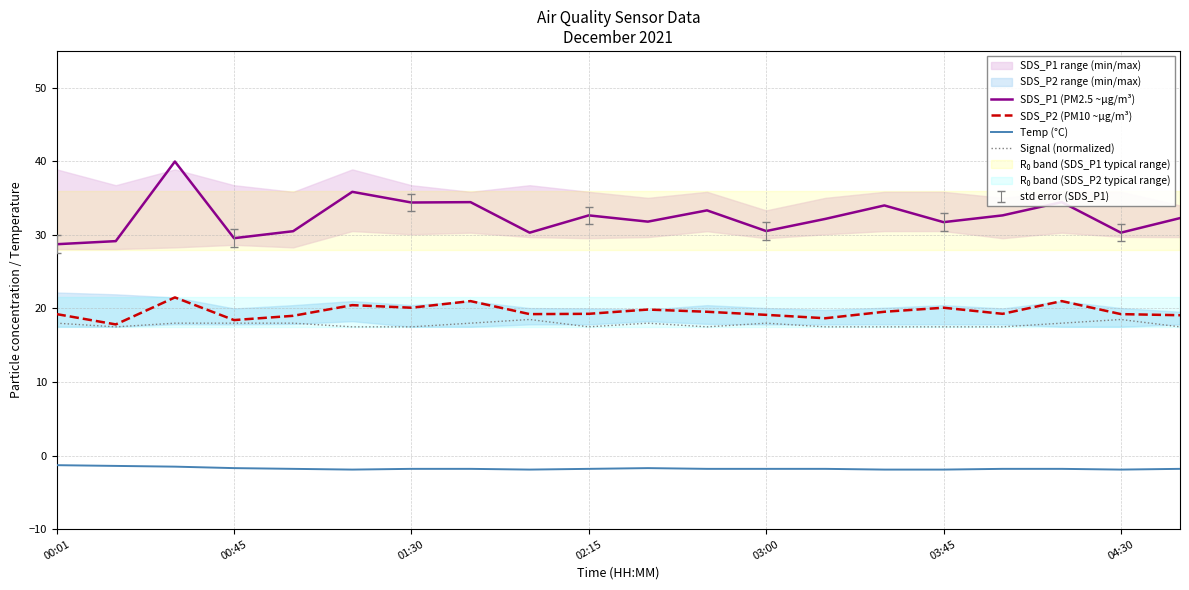

True or false: Temp (°C) and SDS_P2 (PM10 ~µg/m³) intersect in this chart.

False